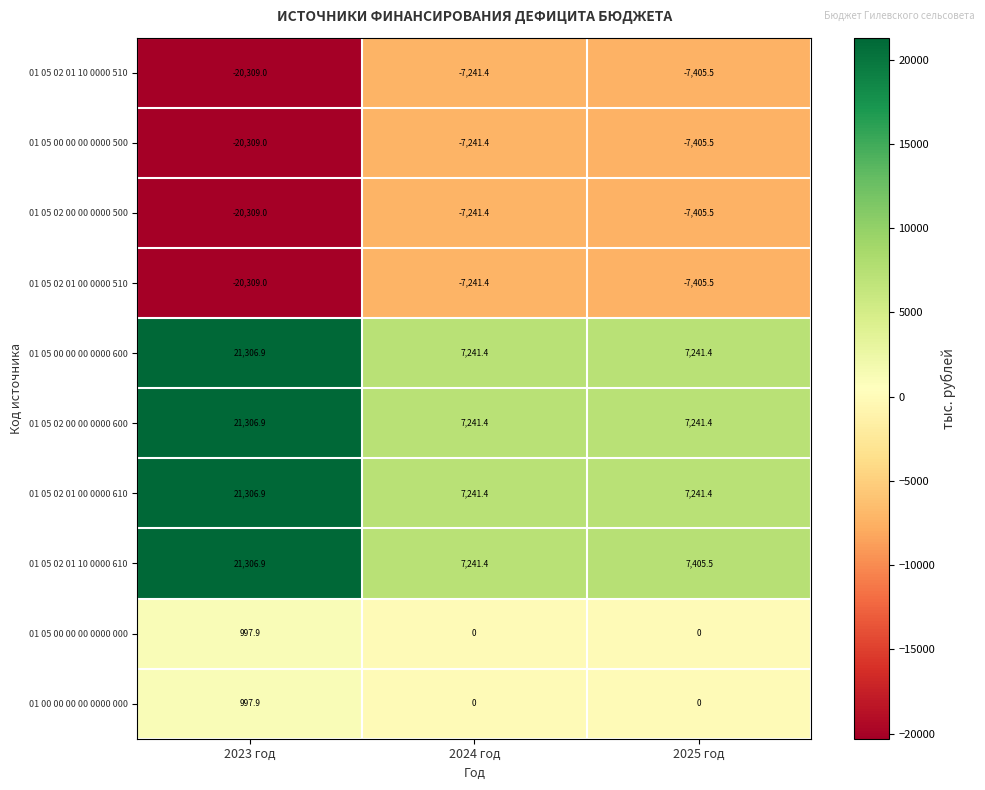

The value of 01 05 02 01 00 0000 610 at 2024 год is 7241.4. True or false?

True